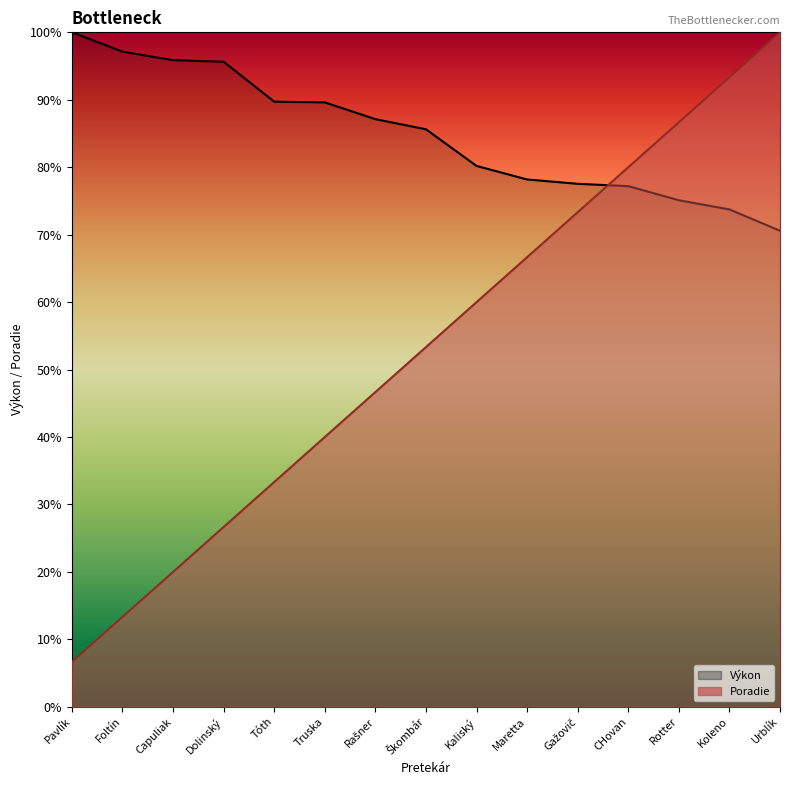

Does the chart display data point markers on the line(s)?

No